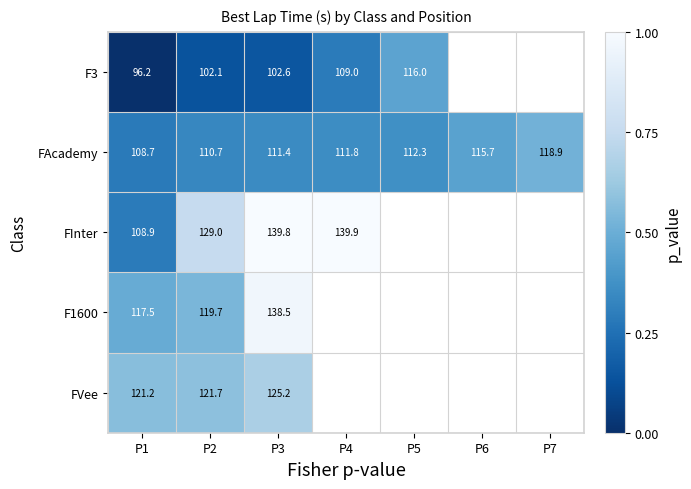

True or false: FInter has a value of 188.9 at P4.

False